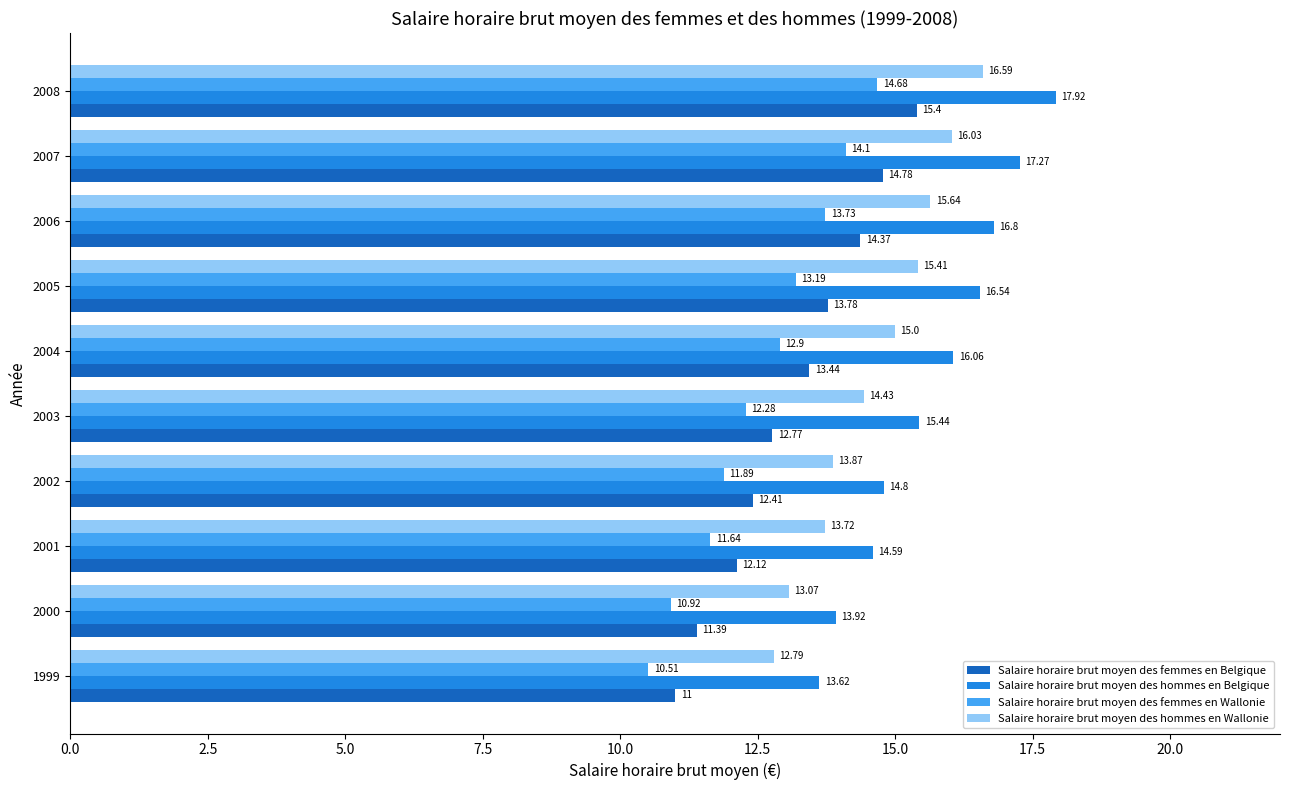

List the series in order of their peak value, highest first.

Salaire horaire brut moyen des hommes en Belgique, Salaire horaire brut moyen des hommes en Wallonie, Salaire horaire brut moyen des femmes en Belgique, Salaire horaire brut moyen des femmes en Wallonie